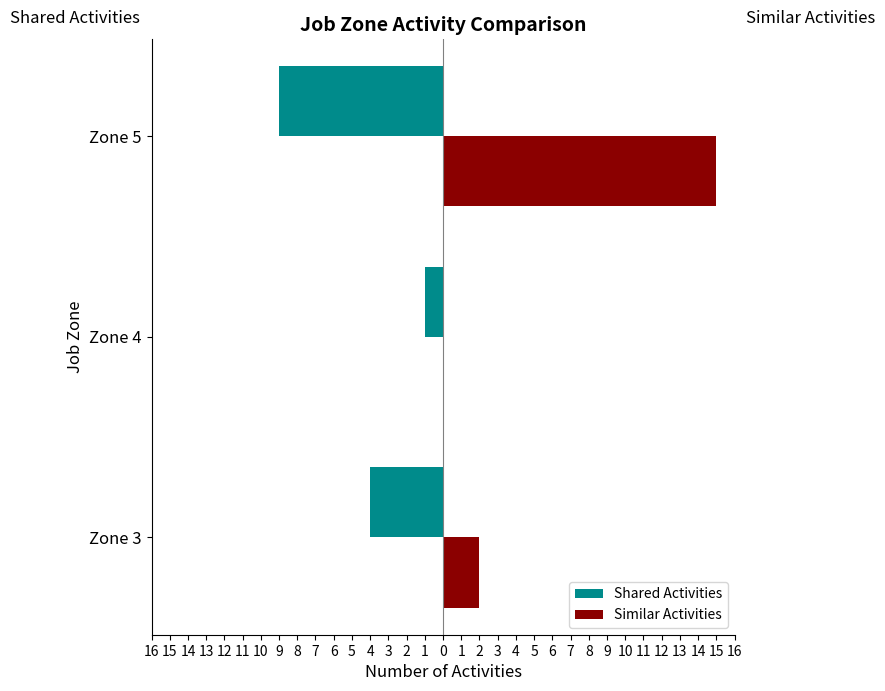

What are all the series names shown in the legend?

Shared Activities, Similar Activities